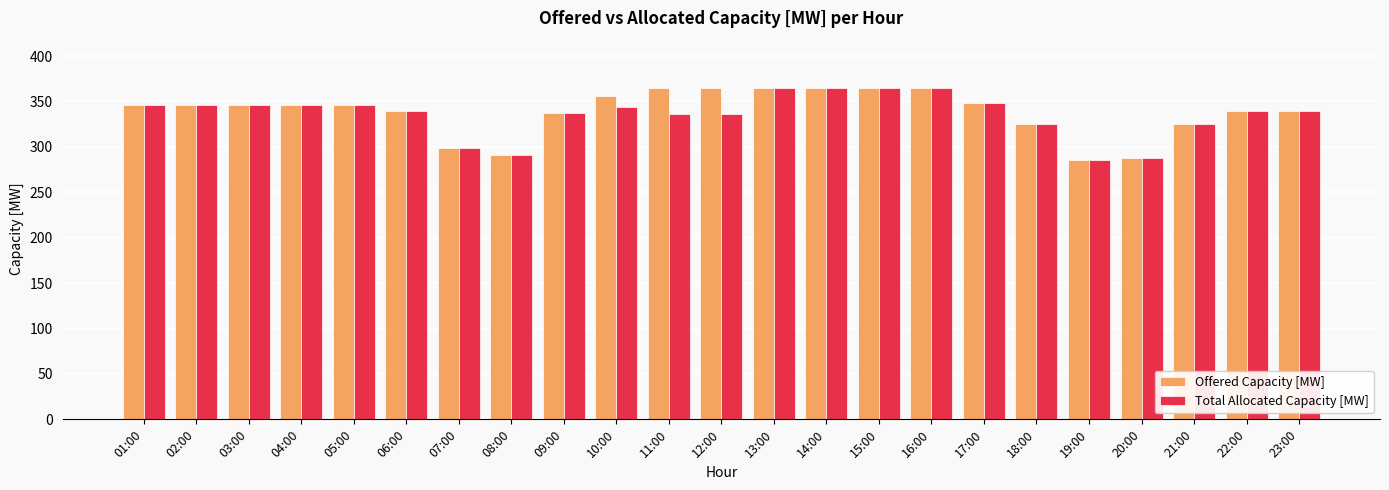

What is the difference between the maximum and minimum values in the Total Allocated Capacity [MW] series?

80